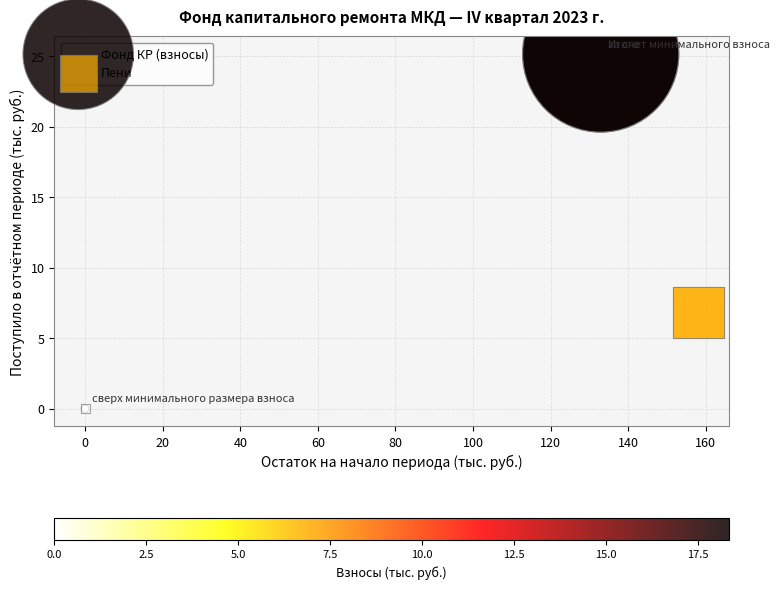

Which series reaches the maximum Y coordinate?

Фонд КР (взносы)